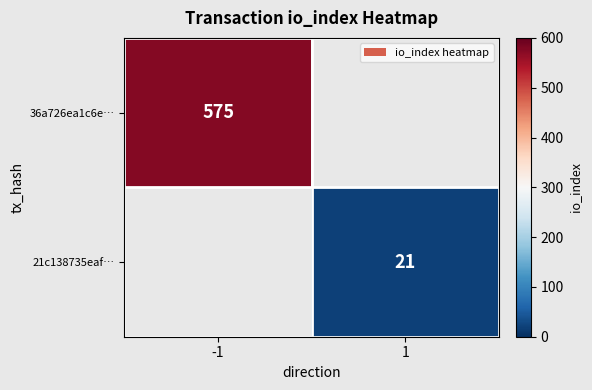

The 36a726ea1c6e… series shows 575 at -1. True or false?

True